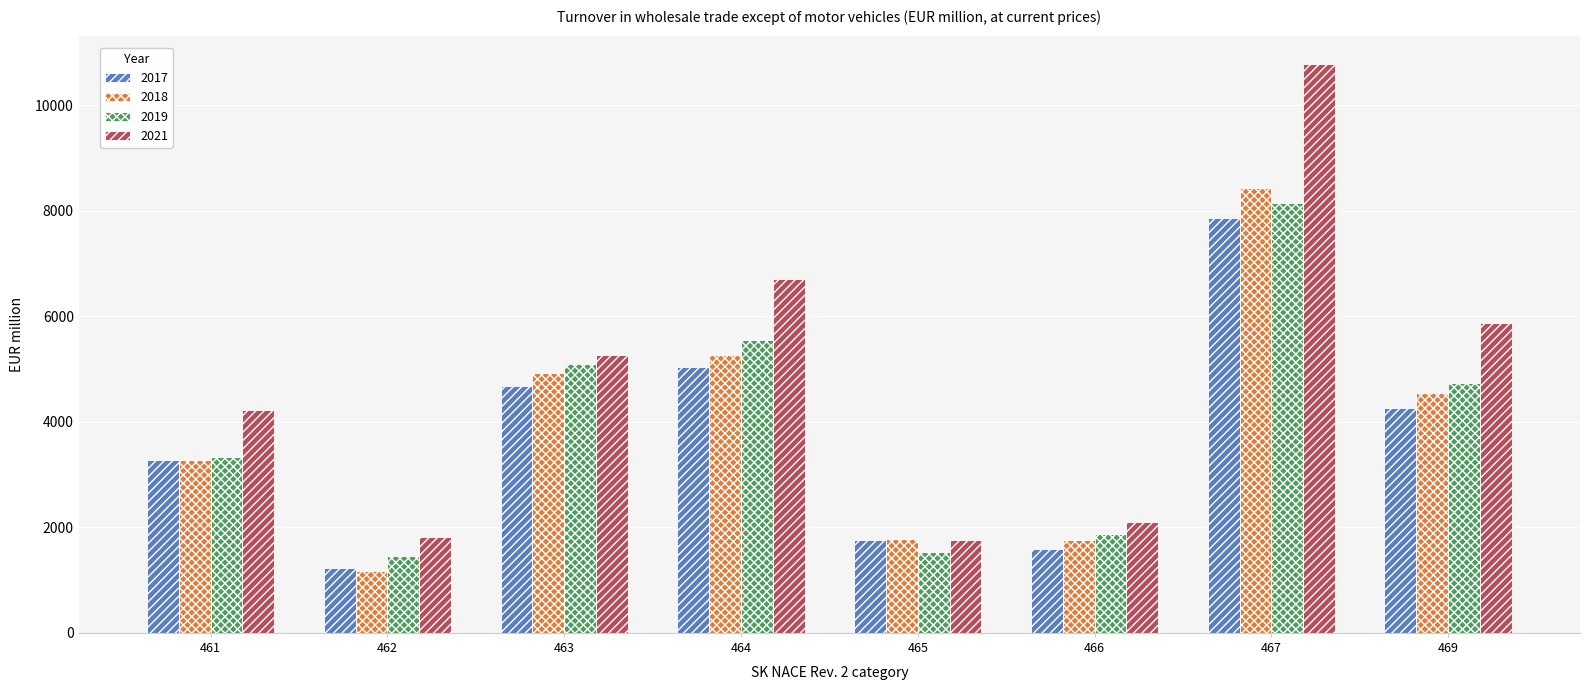

Is it true that 2017 equals 1553 at 463?

False